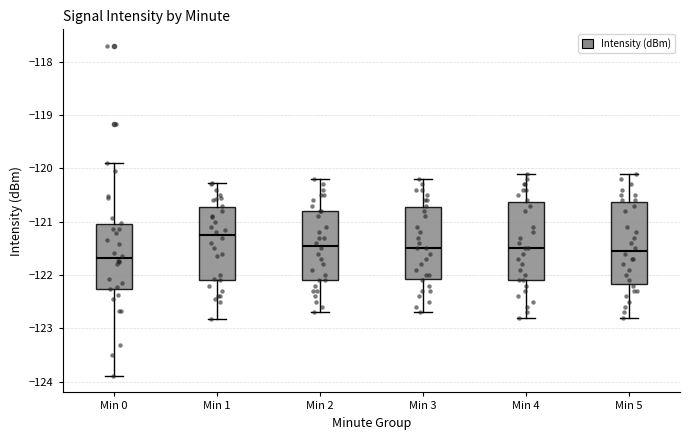

Reading left to right, read every box against the y-axis: the position of its median line, the range the box covers, and the ends of its whiskers. The values are not printed on the chart, so give them approximately, as read against the axis.

Min 0: median -121.7, box -122.3 to -121.1, whiskers -123.9 to -119.9
Min 1: median -121.2, box -122.1 to -120.7, whiskers -122.8 to -120.3
Min 2: median -121.4, box -122.1 to -120.8, whiskers -122.7 to -120.2
Min 3: median -121.5, box -122.1 to -120.7, whiskers -122.7 to -120.2
Min 4: median -121.5, box -122.1 to -120.6, whiskers -122.8 to -120.1
Min 5: median -121.5, box -122.2 to -120.6, whiskers -122.8 to -120.1